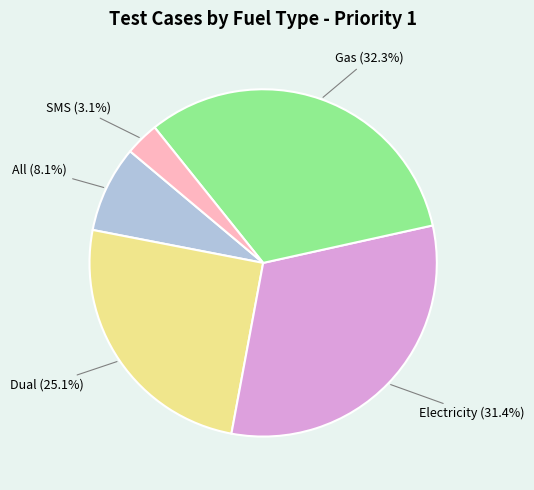

How many slices are in this pie chart?

5